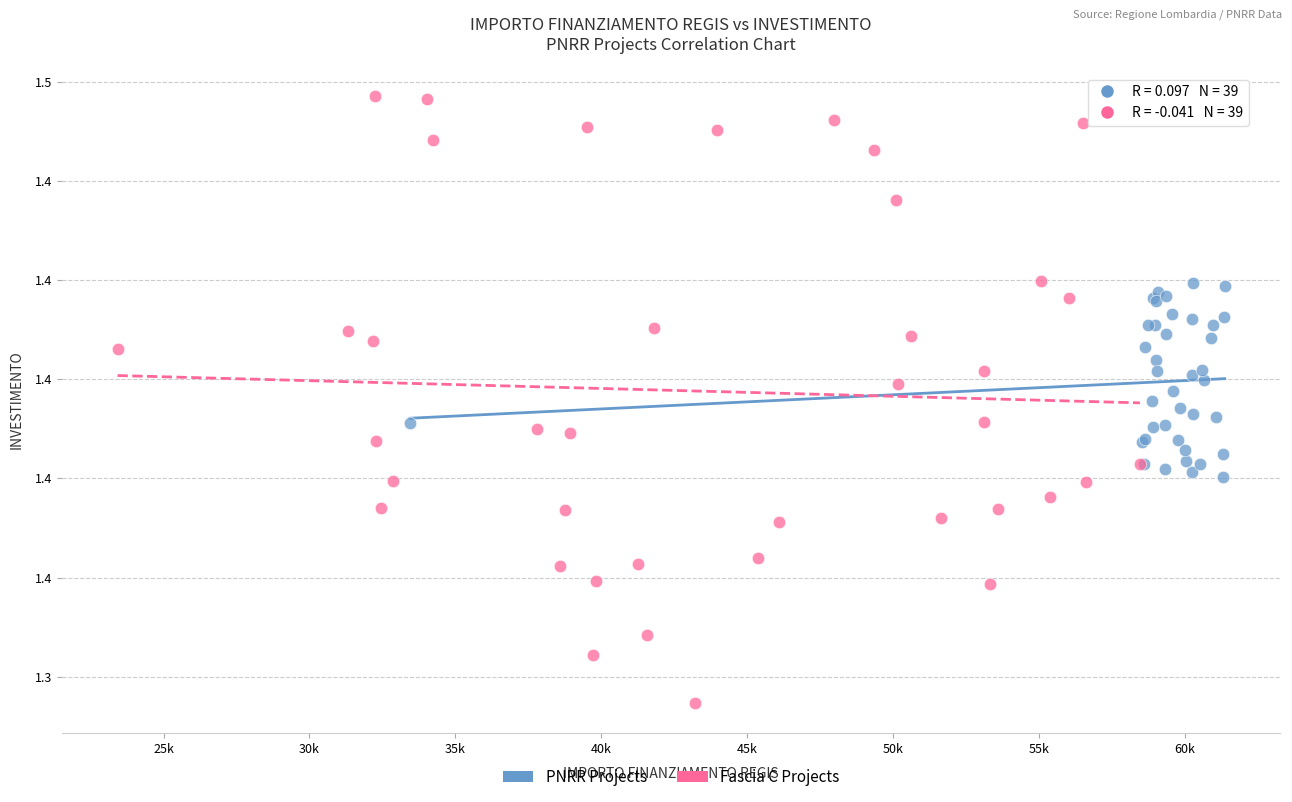

Which series reaches the minimum Y coordinate?

Fascia C Projects